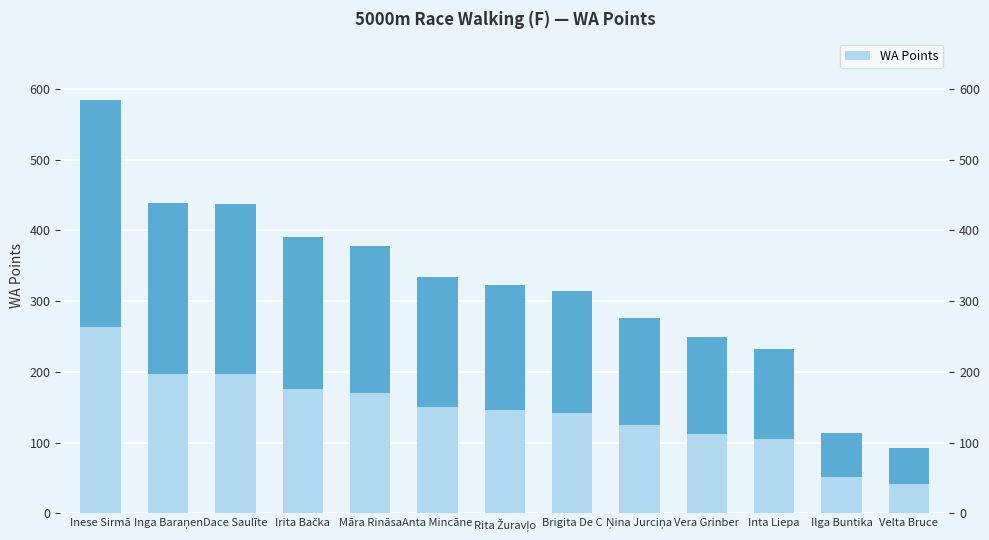

Which label corresponds to the smallest value in the chart?

Velta Bruce